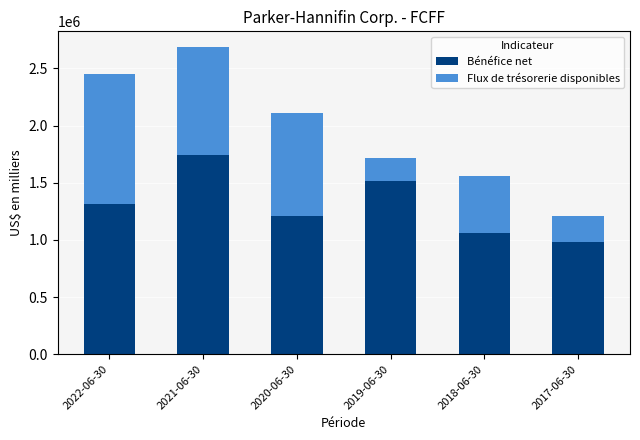

Does the chart contain stacked bars?

Yes